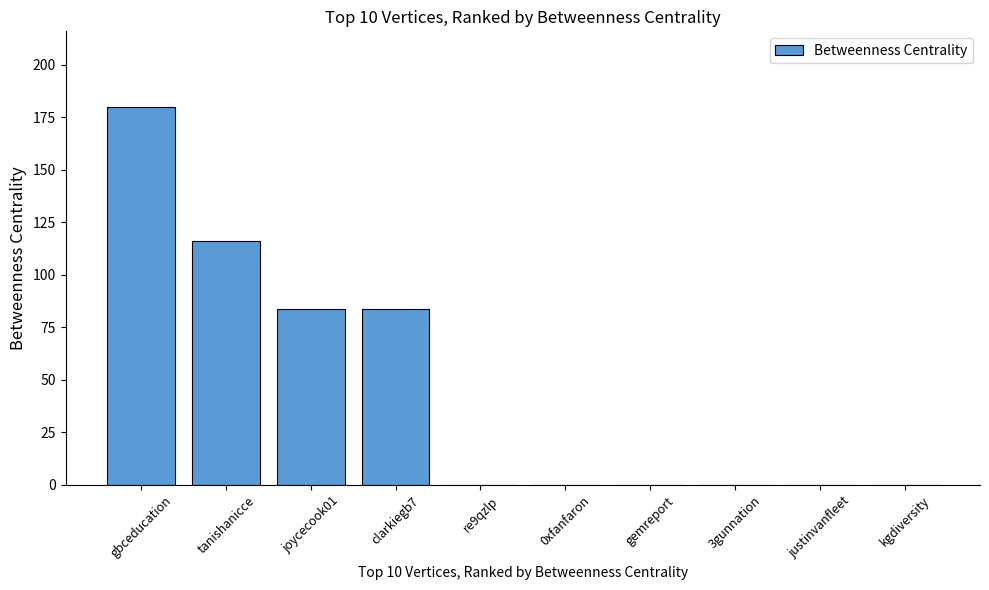

Are the bars grouped side by side (vs. stacked)?

No